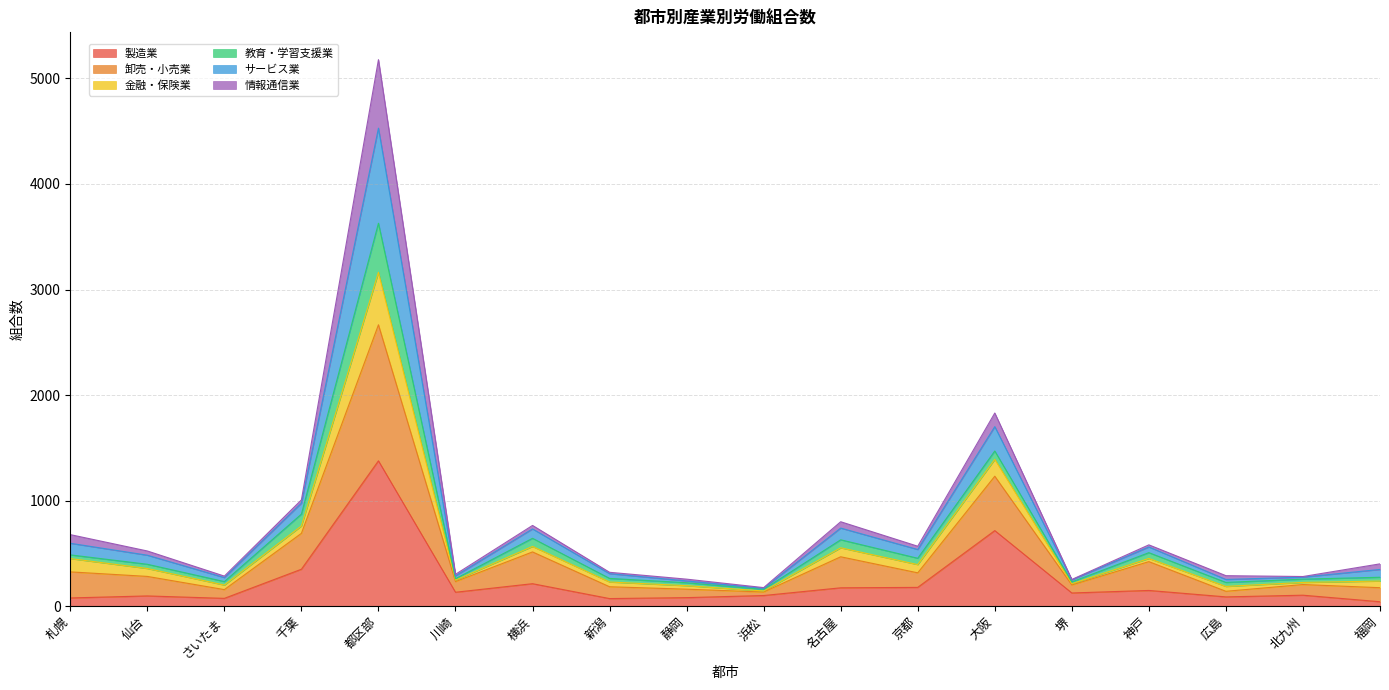

Which category has the highest value across all series?

都区部